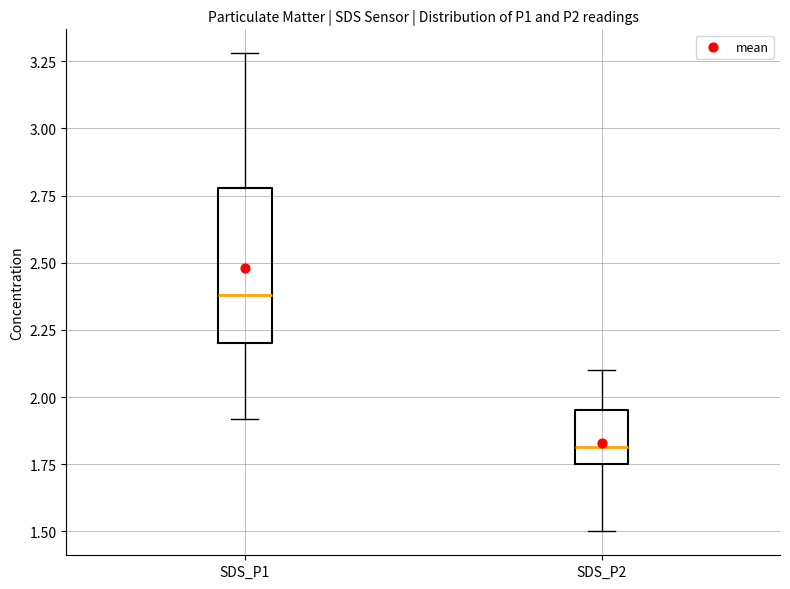

Which box has the lowest median line?

SDS_P2